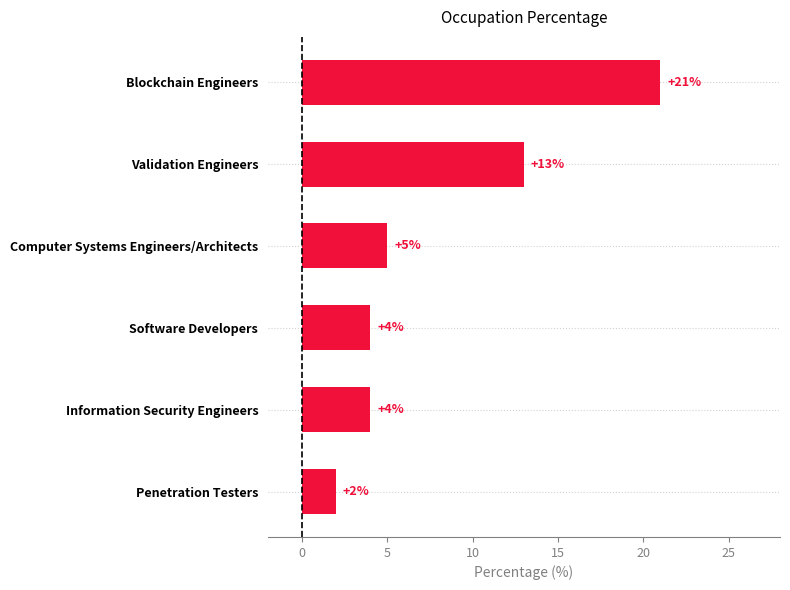

Approximately how many times larger is the value at Information Security Engineers compared to Validation Engineers?

0.3